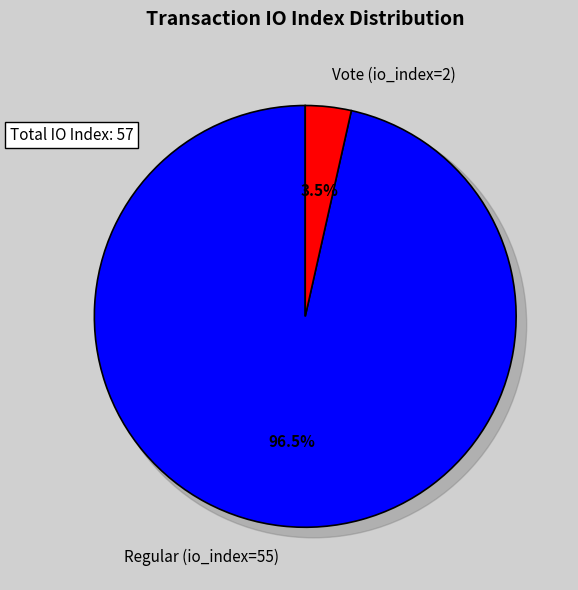

Between Vote (io_index=2) and Regular (io_index=55), which is larger?

Regular (io_index=55)